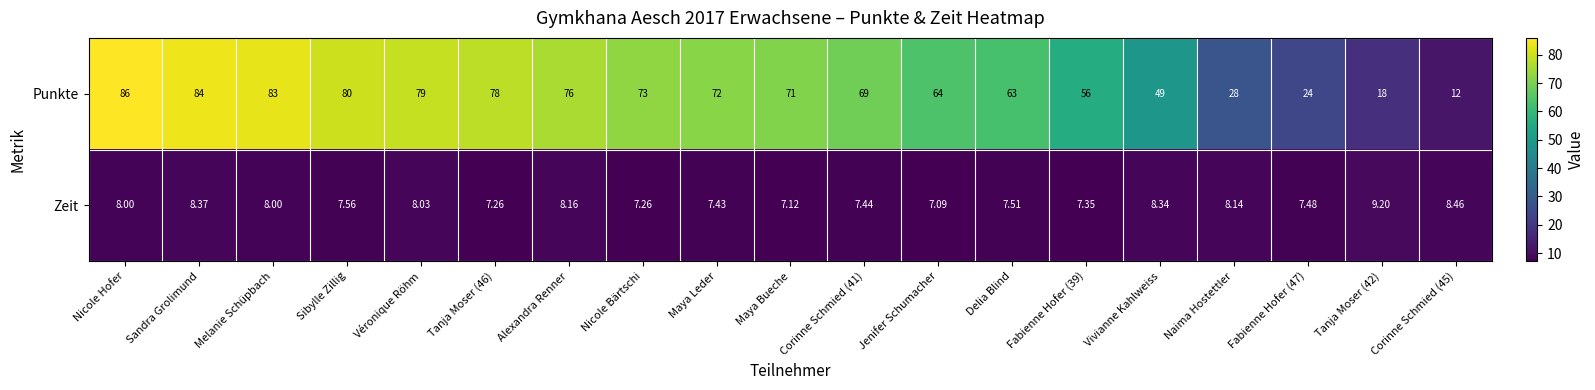

At how many categories does at least one series exceed 61?

13